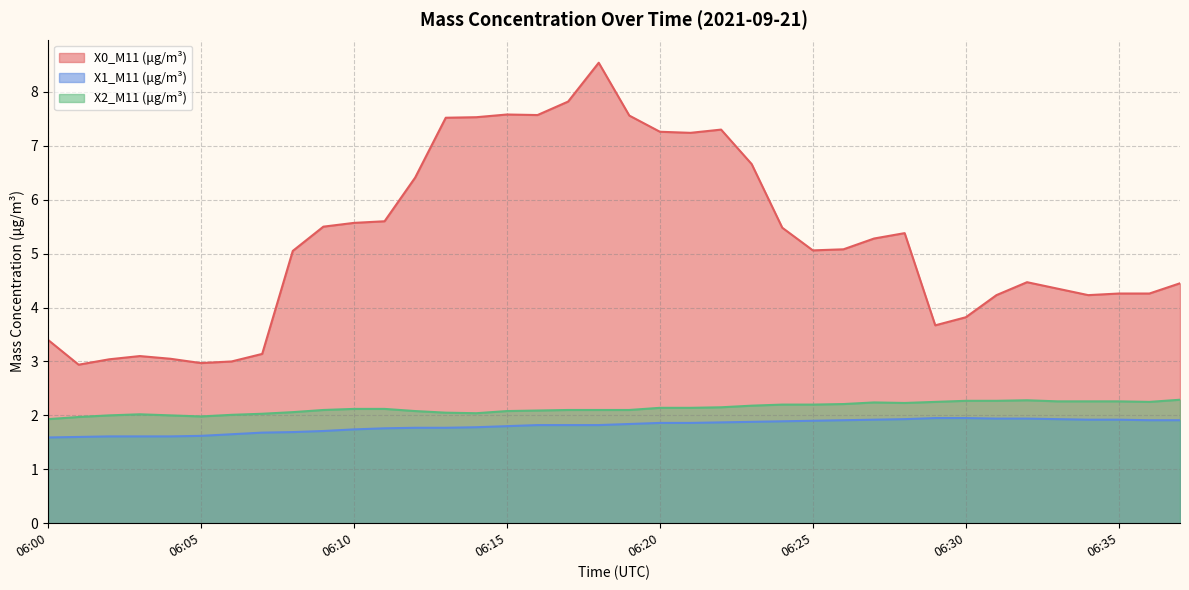

What is the total value across all series at 06:16?

11.5